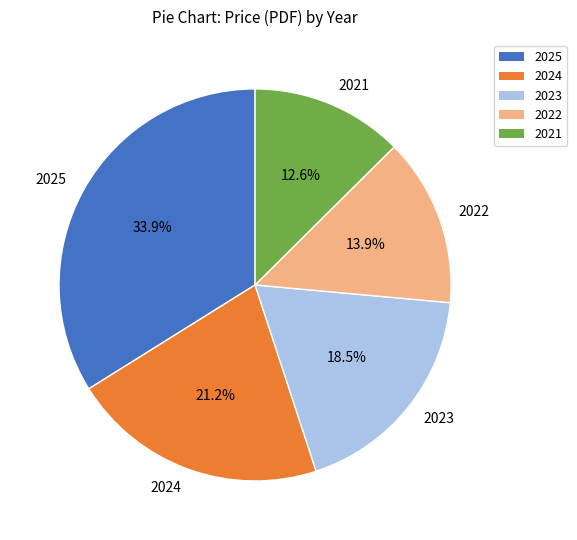

What percentage is the 2025 slice, to the nearest percent?

34%